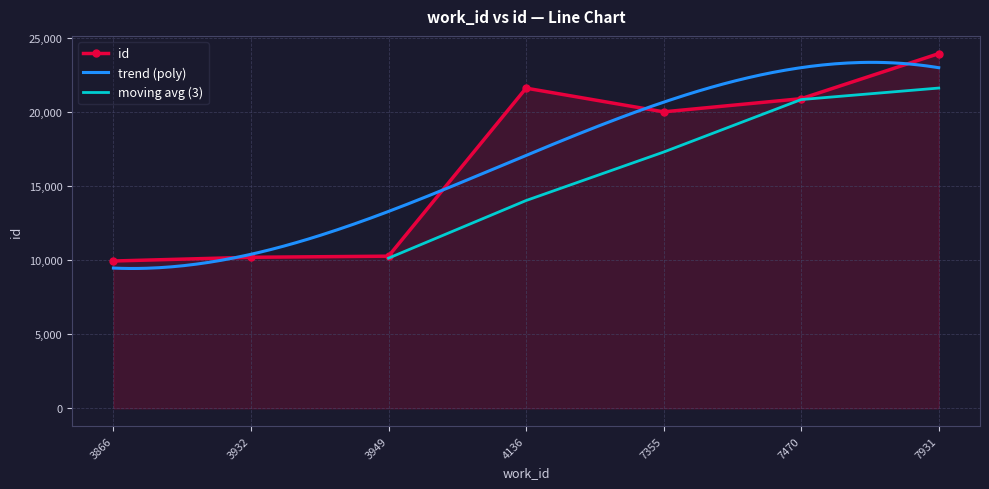

The chart shows a value of 32288 at 7931. True or false?

False